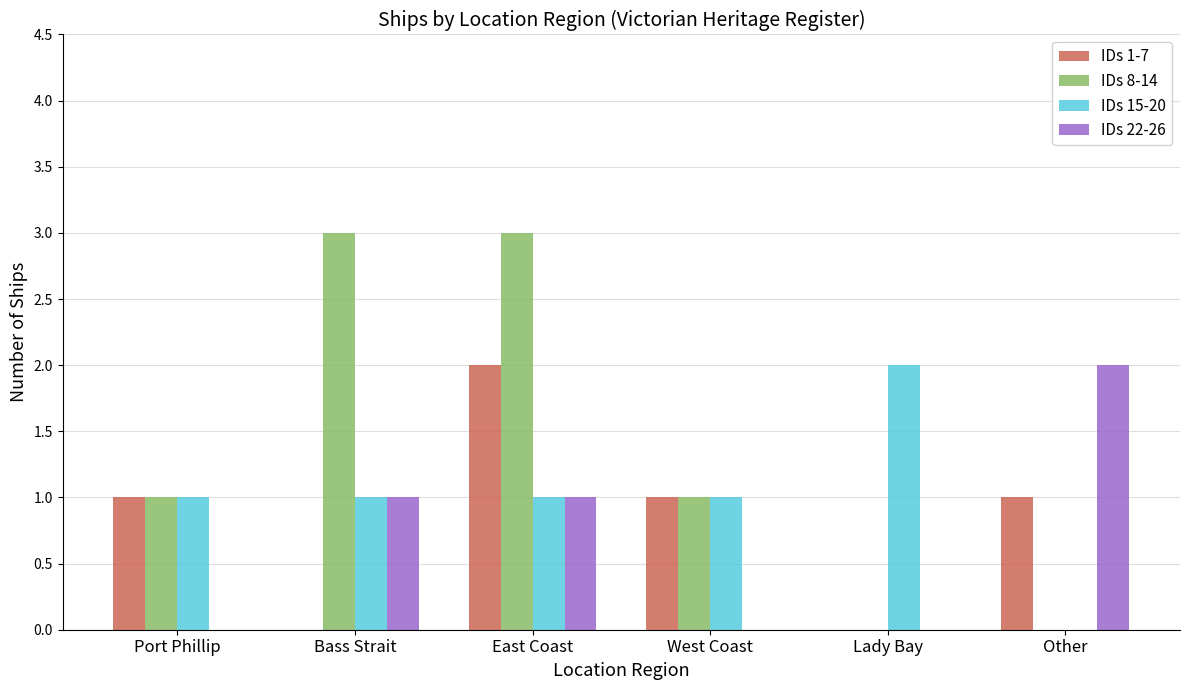

Reading left to right, transcribe all the data shown in this chart.

IDs 1-7: Port Phillip=1	Bass Strait=0	East Coast=2	West Coast=1	Lady Bay=0	Other=1
IDs 8-14: Port Phillip=1	Bass Strait=3	East Coast=3	West Coast=1	Lady Bay=0	Other=0
IDs 15-20: Port Phillip=1	Bass Strait=1	East Coast=1	West Coast=1	Lady Bay=2	Other=0
IDs 22-26: Port Phillip=0	Bass Strait=1	East Coast=1	West Coast=0	Lady Bay=0	Other=2